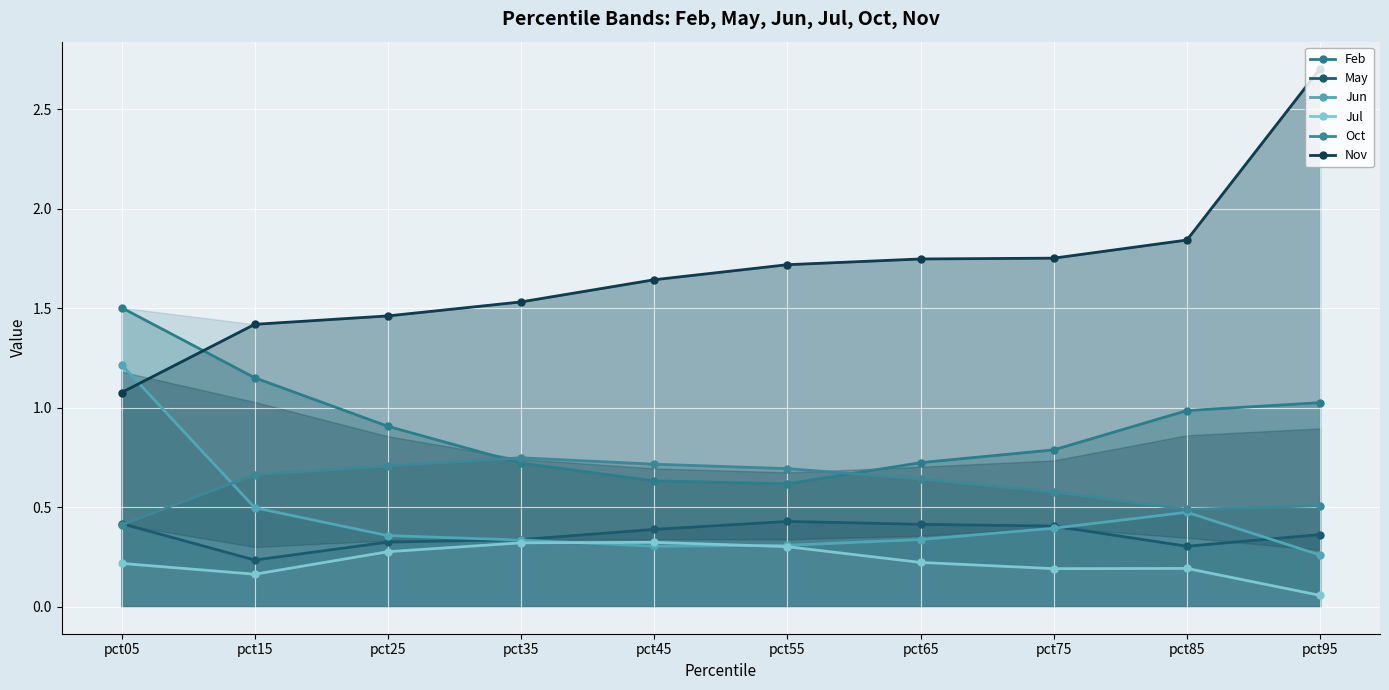

The Jun series shows 0.3 at pct35. True or false?

True